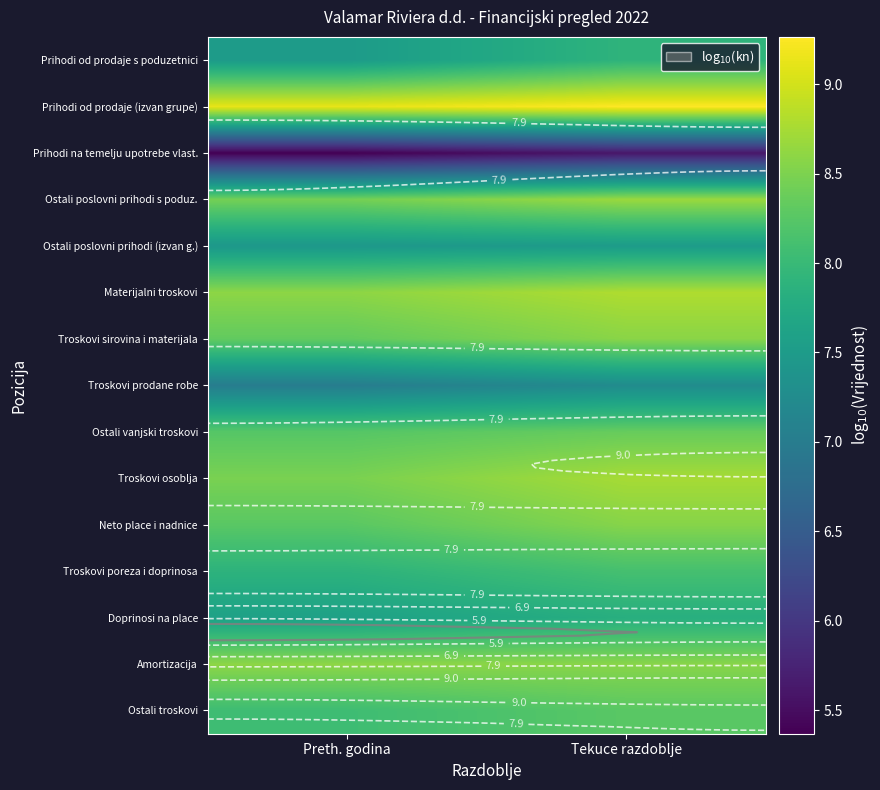

Count the number of categories in the chart.

2